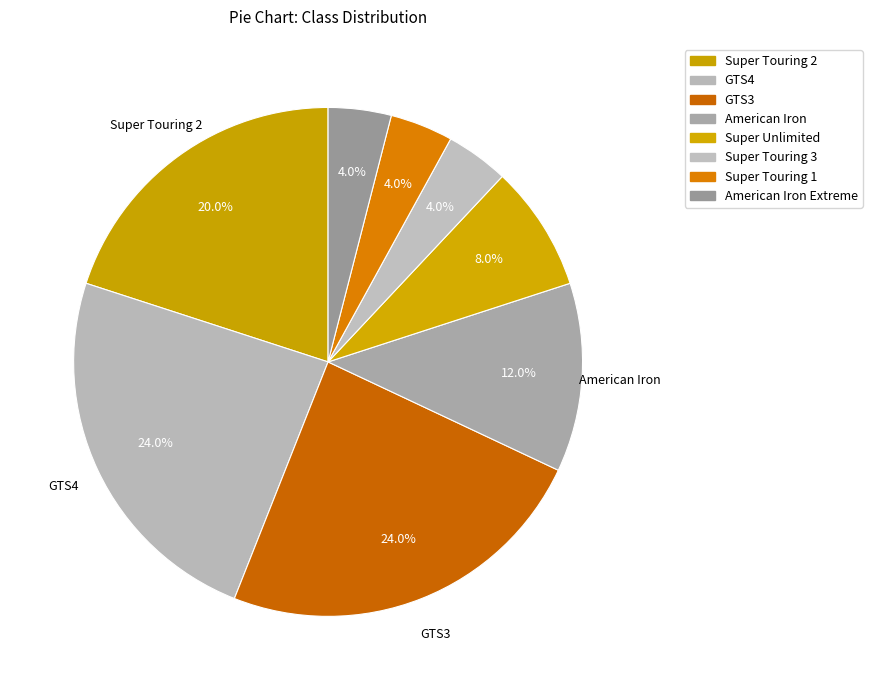

To the nearest percent, what is the average slice percentage?

12%